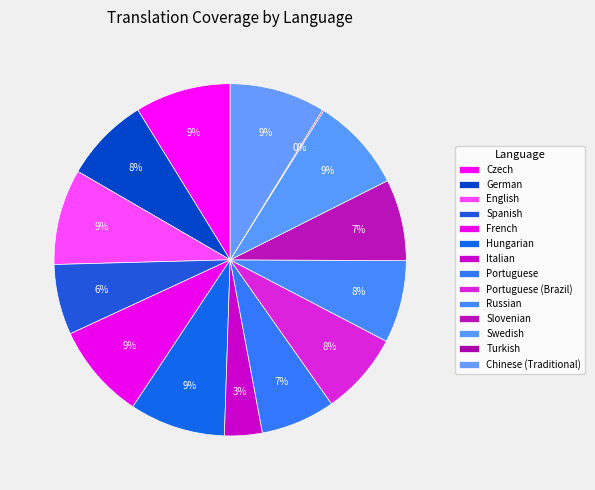

The Turkish slice represents 0% of the pie. True or false?

True